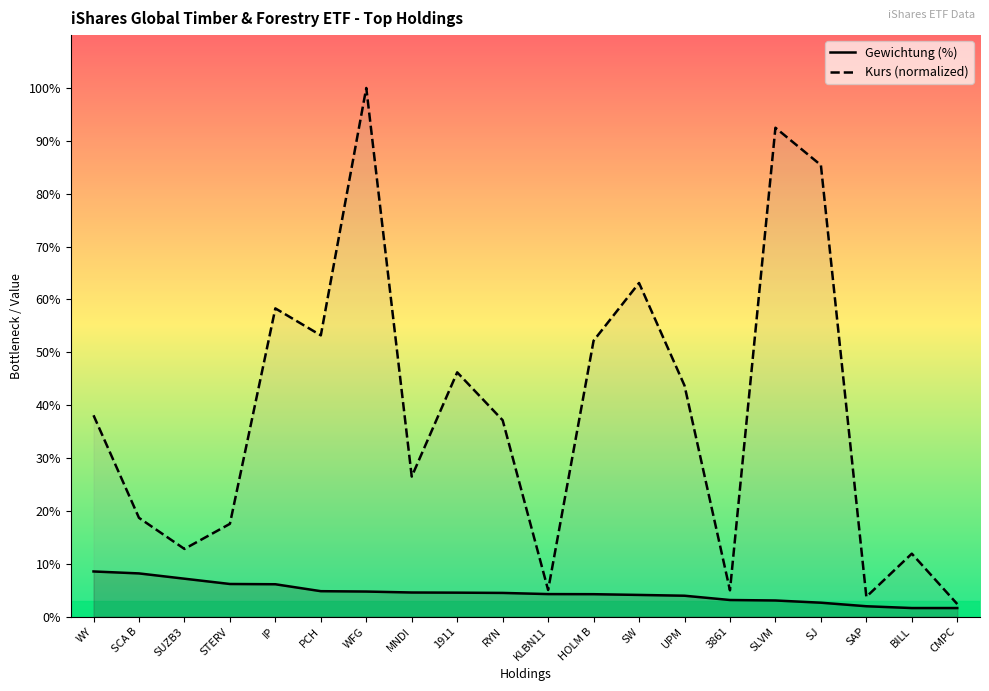

At how many categories does at least one series exceed 4?

18